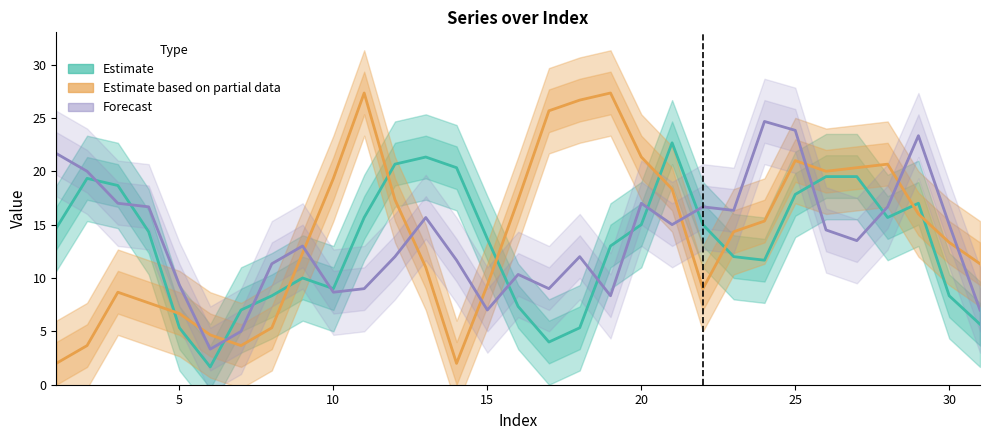

Is it true that Forecast (col_5) equals 25.5 at 20?

False